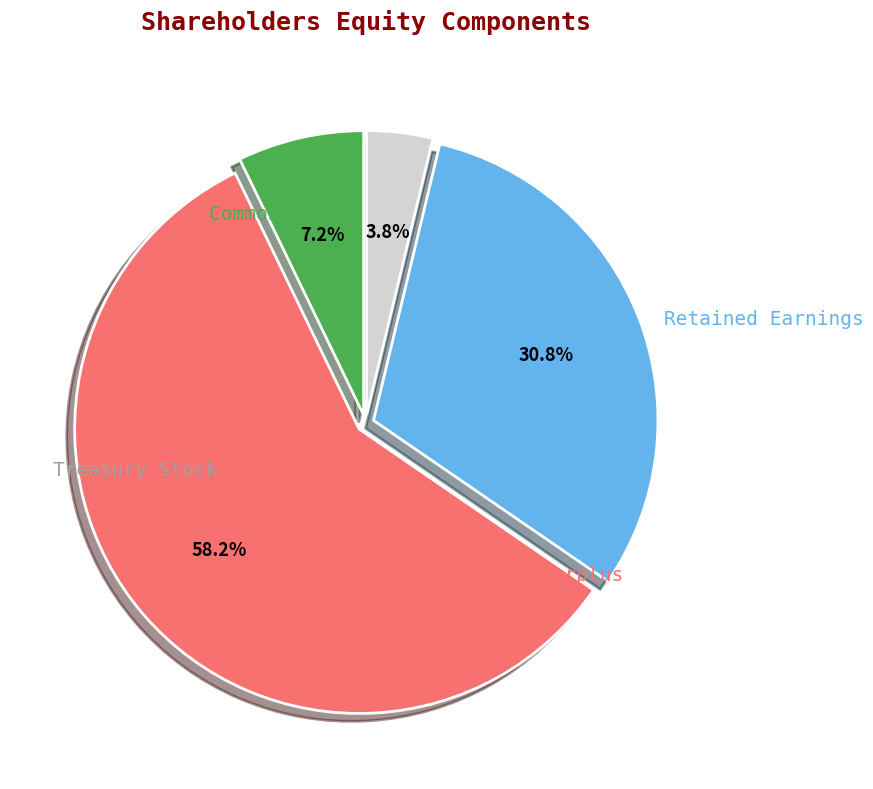

The Common Stock slice represents 20% of the pie. True or false?

False